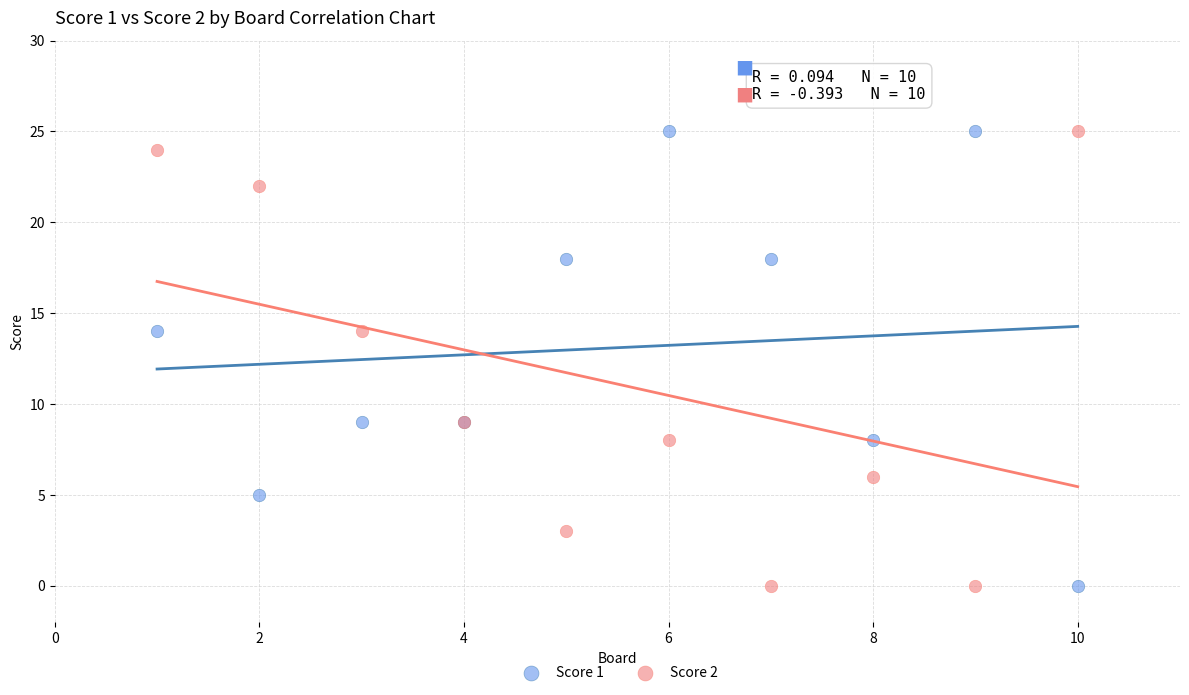

What is the X range (max minus min) for the scatter plot?

9